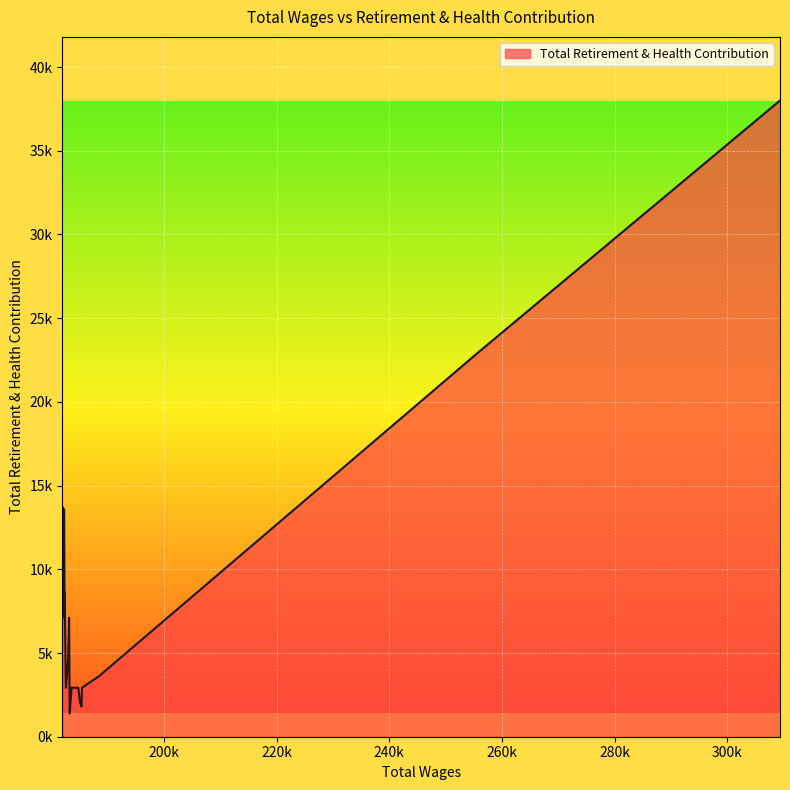

What is the smallest value displayed?

1389.8